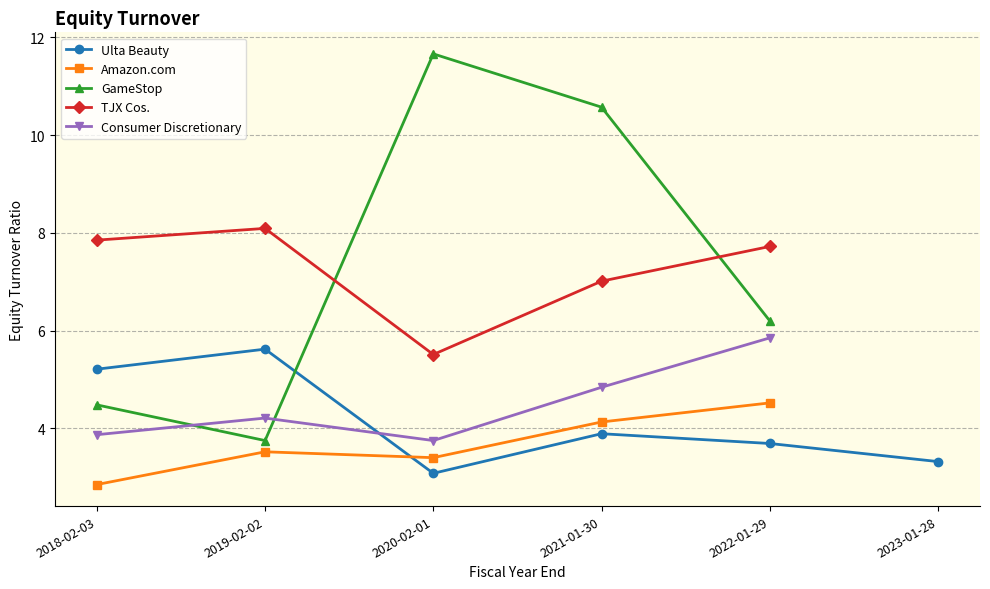

What is the difference between the highest and lowest values at 2019-02-02?

4.6